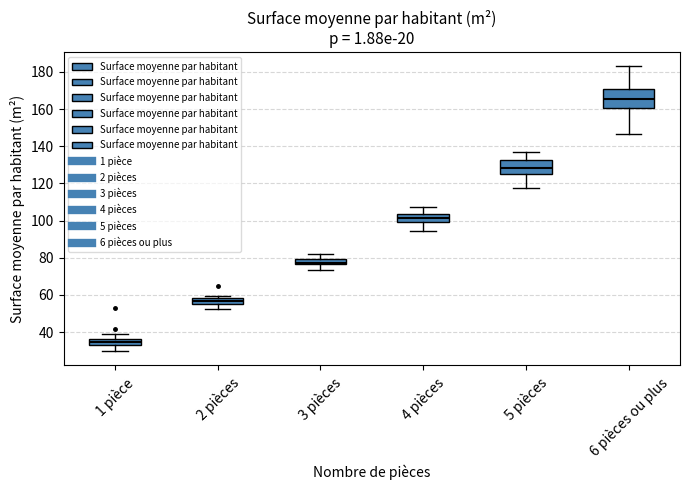

Which box is the tallest, from its lower edge to its upper edge?

6 pièces ou plus